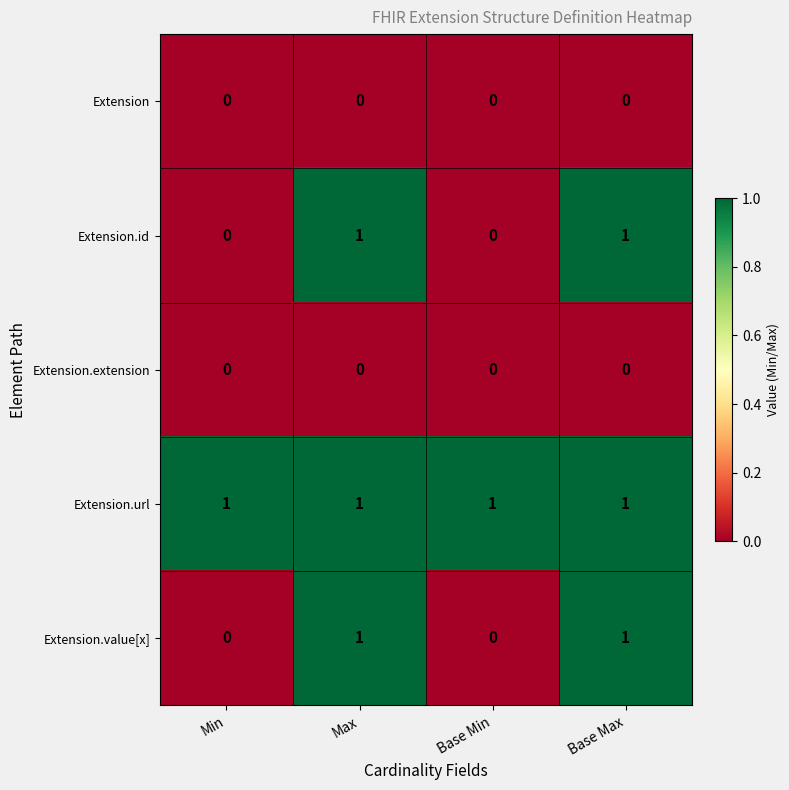

Reading left to right, extract all data points from this chart.

Extension: Min=0	Max=0	Base Min=0	Base Max=0
Extension.id: Min=0	Max=1	Base Min=0	Base Max=1
Extension.extension: Min=0	Max=0	Base Min=0	Base Max=0
Extension.url: Min=1	Max=1	Base Min=1	Base Max=1
Extension.value[x]: Min=0	Max=1	Base Min=0	Base Max=1